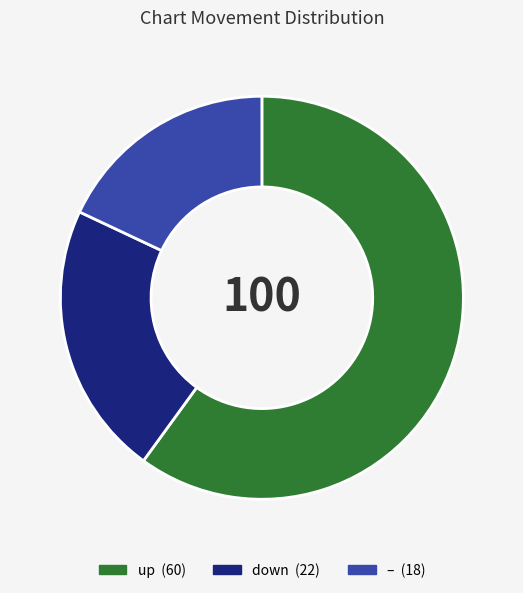

Is there a majority slice in this chart?

Yes